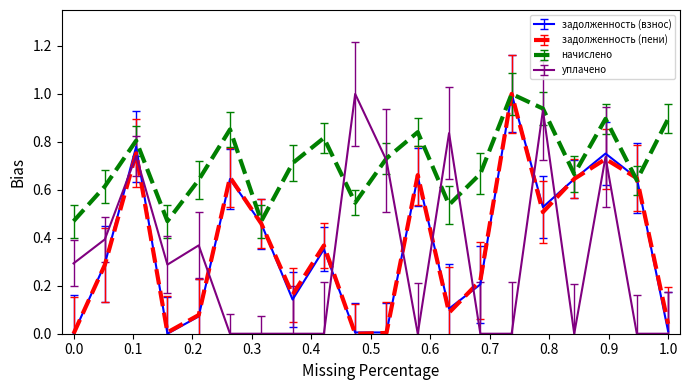

Where is the first local maximum for задолженность (взнос)?

3